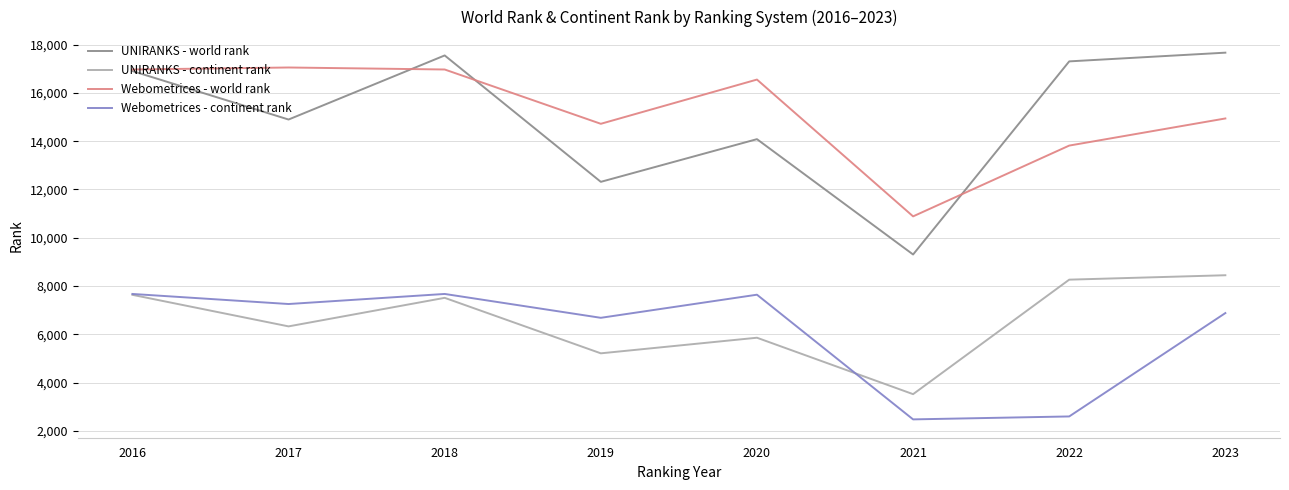

Which series changed the most between 2017 and 2018?

UNIRANKS - world rank